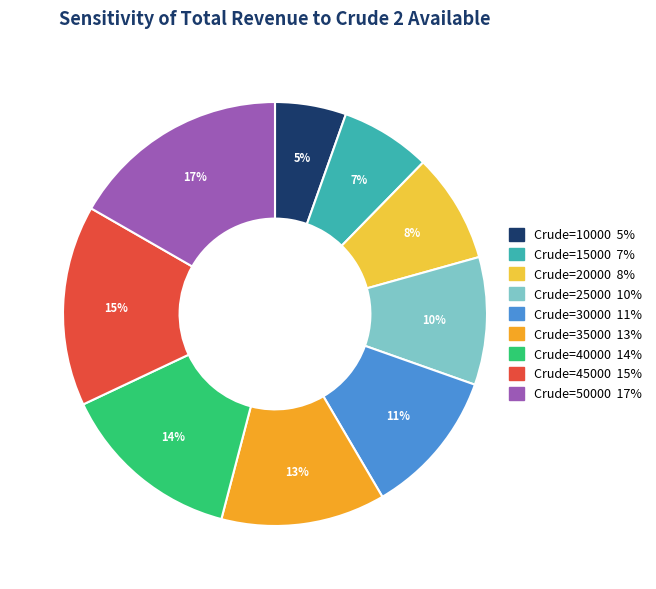

Is there any slice that represents more than half of the pie?

No